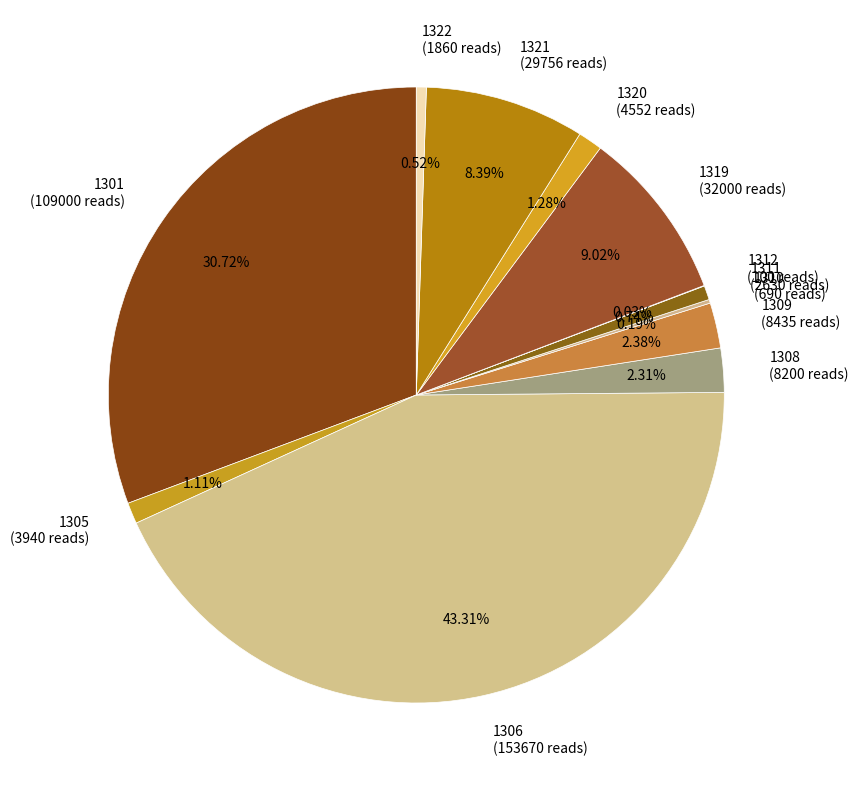

What is the total percentage of 1309 and 1319?

11.4%